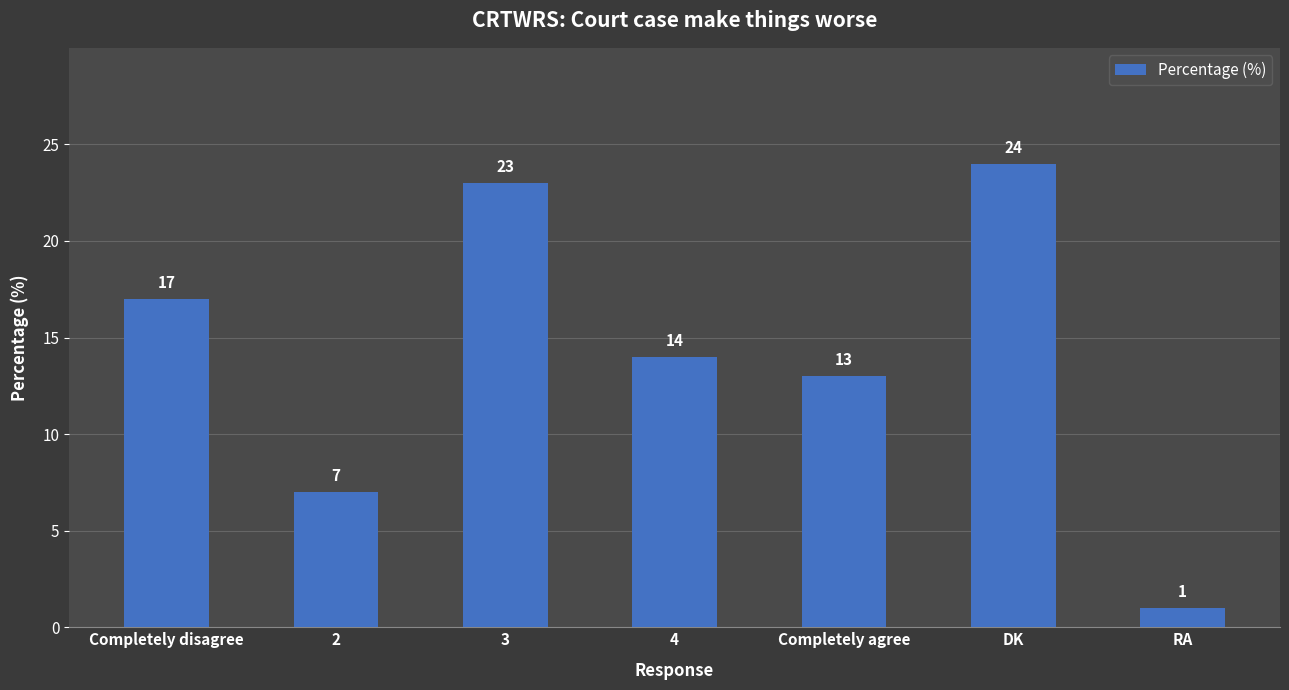

Rank the categories by value from lowest to highest.

RA, 2, Completely agree, 4, Completely disagree, 3, DK